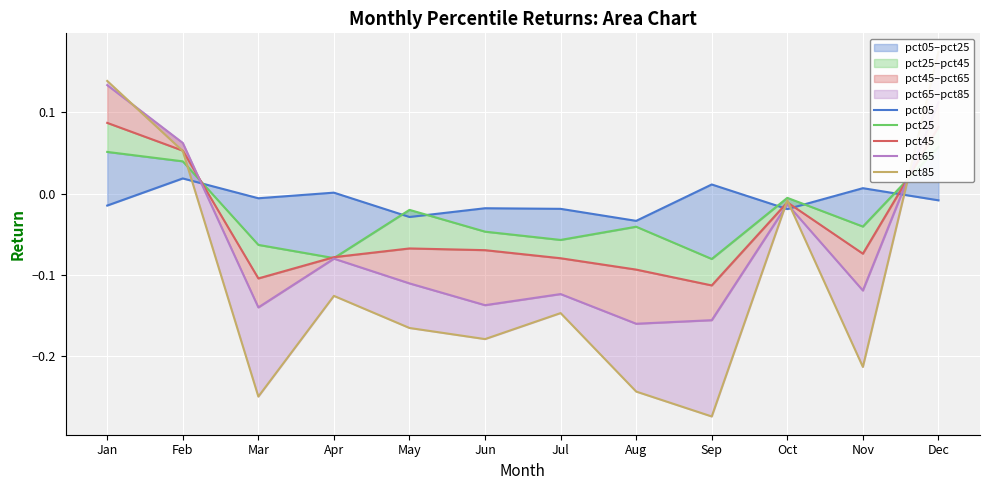

Reading right to left, what are all the values shown in this chart?

pct05: -0.0	0.0	-0.0	0.0	-0.0	-0.0	-0.0	-0.0	0.0	-0.0	0.0	-0.0
pct25: 0.1	-0.0	-0.0	-0.1	-0.0	-0.1	-0.0	-0.0	-0.1	-0.1	0.0	0.1
pct45: 0.1	-0.1	-0.0	-0.1	-0.1	-0.1	-0.1	-0.1	-0.1	-0.1	0.1	0.1
pct65: 0.1	-0.1	-0.0	-0.2	-0.2	-0.1	-0.1	-0.1	-0.1	-0.1	0.1	0.1
pct85: 0.2	-0.2	-0.0	-0.3	-0.2	-0.1	-0.2	-0.2	-0.1	-0.2	0.1	0.1